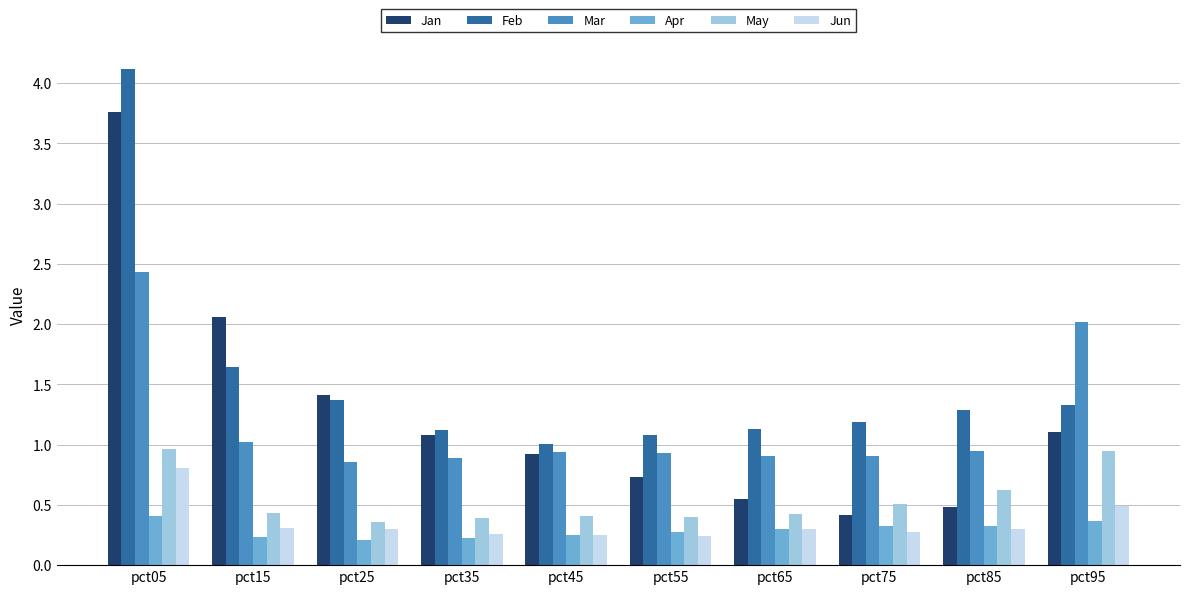

Which series has the largest range (max minus min)?

Jan